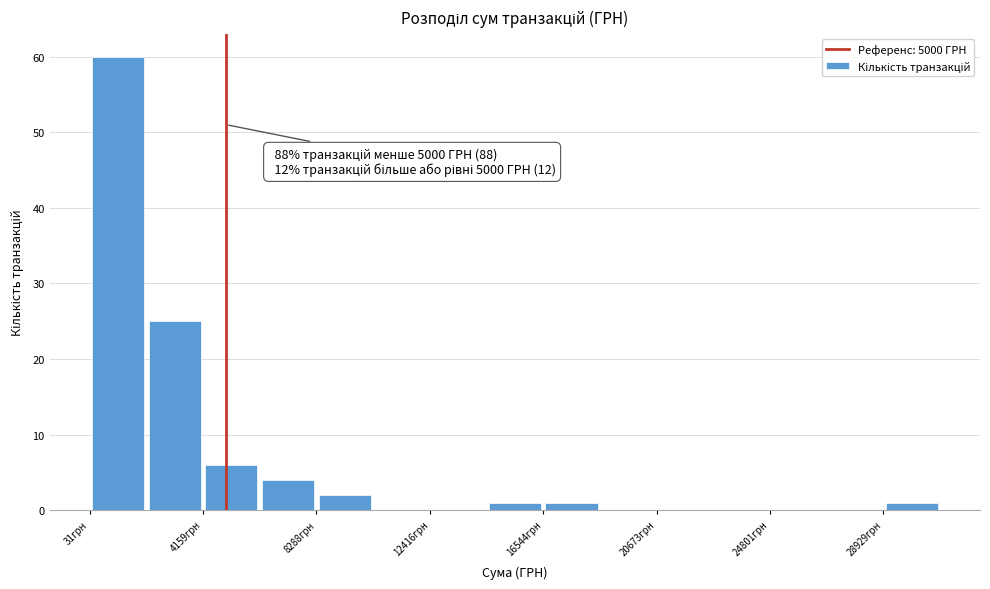

Which range on the x-axis has the tallest bar?

0 to 2000